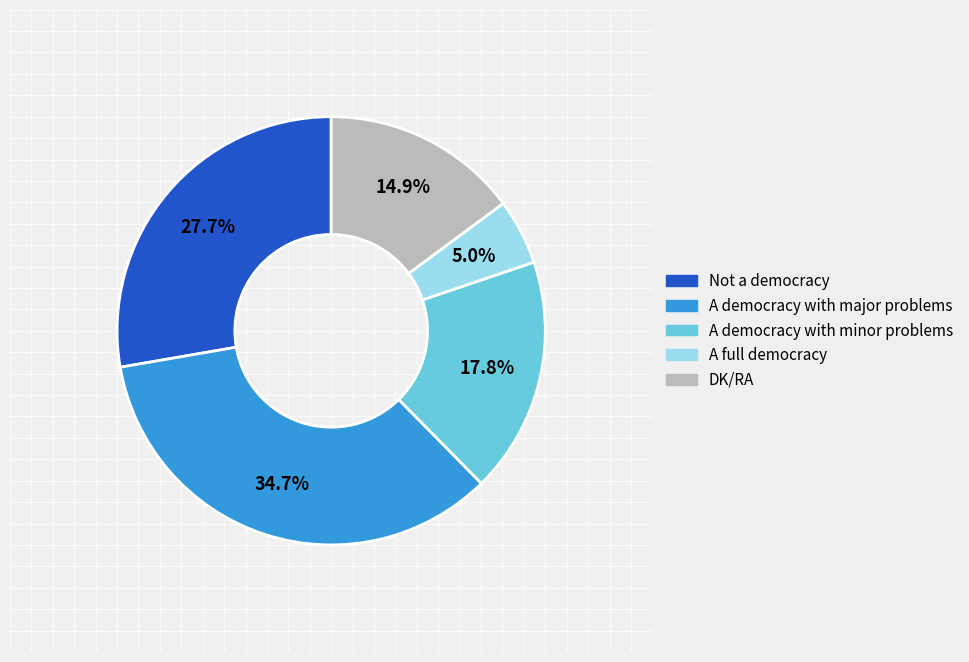

Which has a higher value, A democracy with minor problems or A full democracy?

A democracy with minor problems